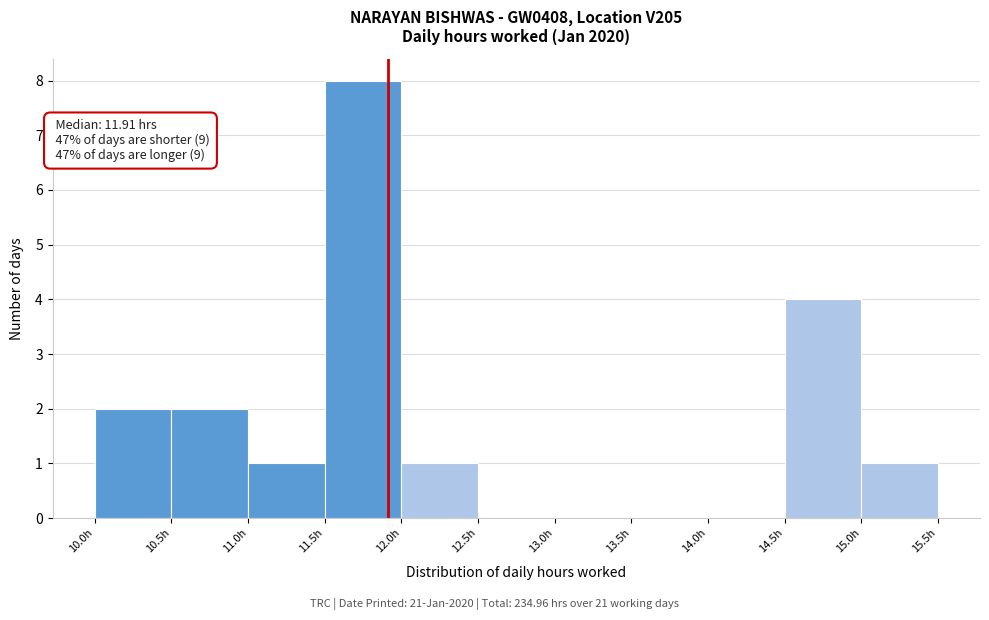

Over which range of the x-axis is the bar tallest?

11.5 to 12.0